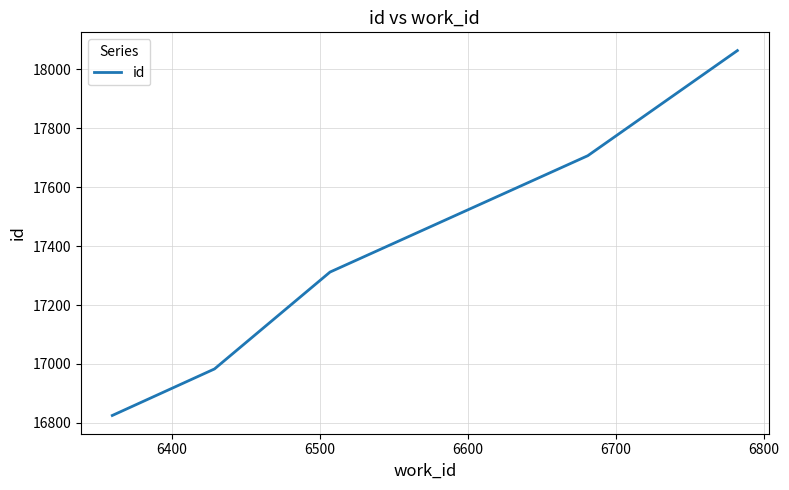

True or false: there are more than 2 points higher than both neighbors.

False